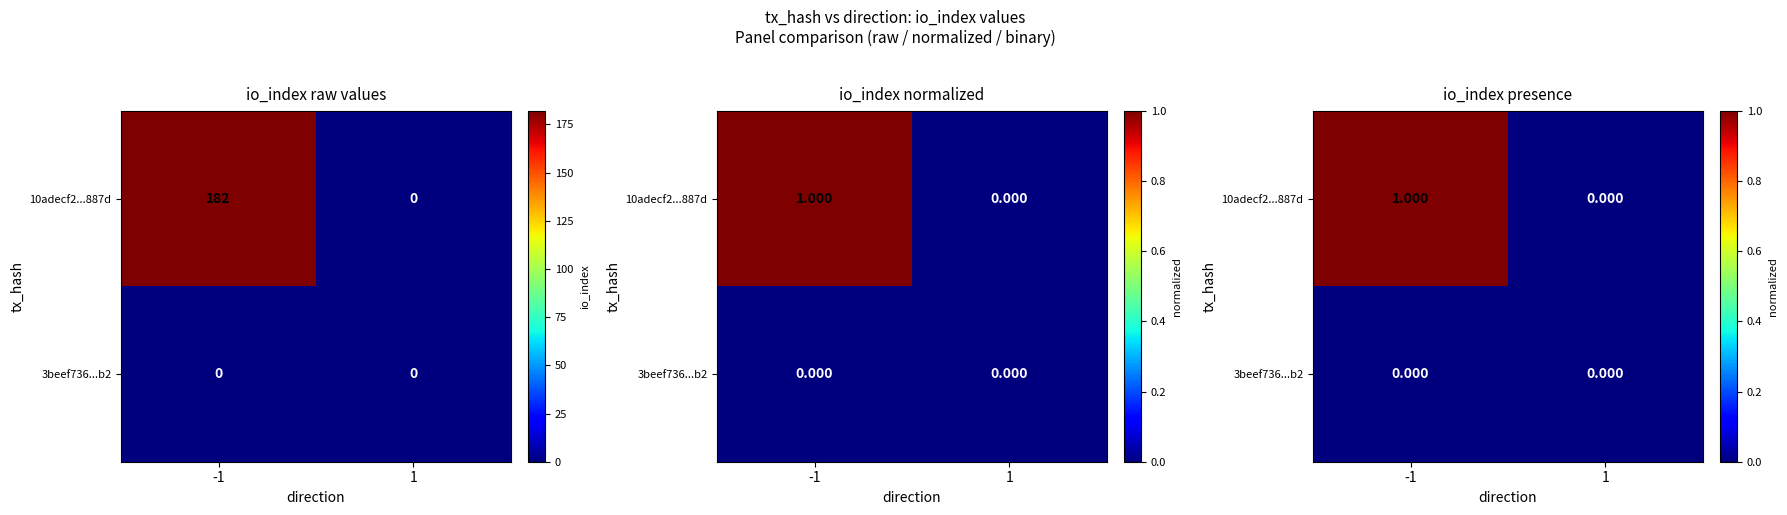

At which label does 10adecf2...887d reach its peak?

-1